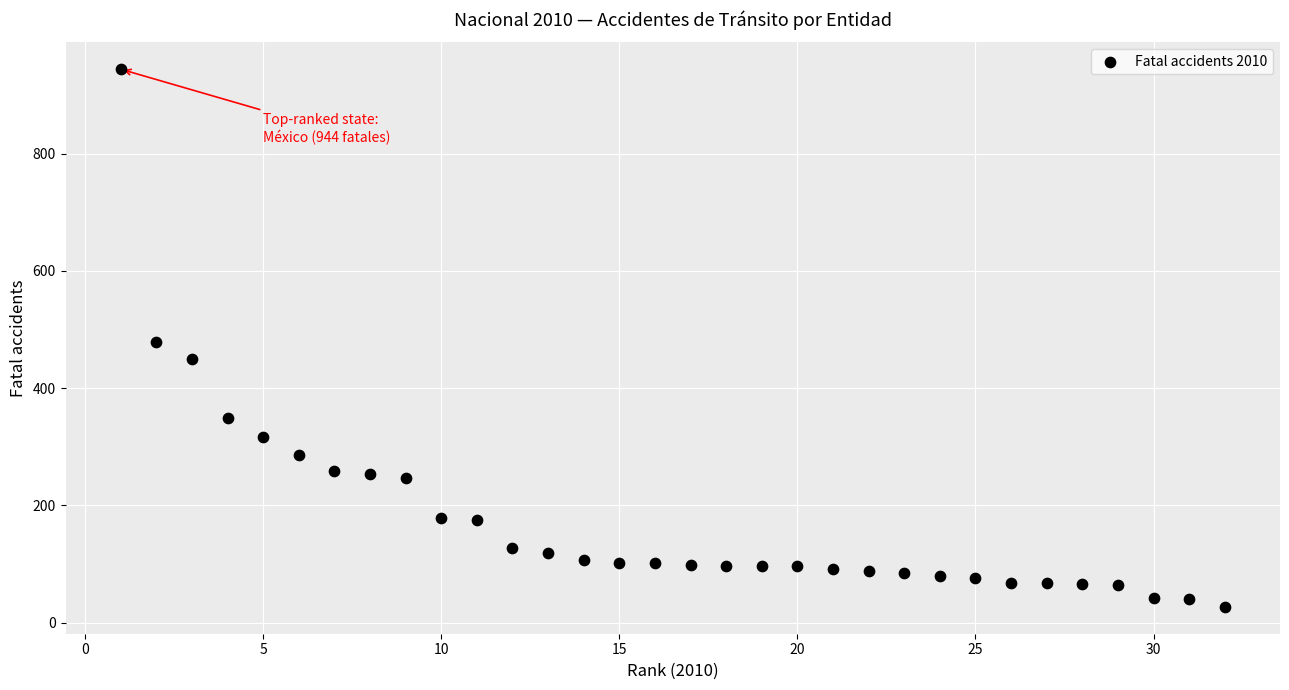

What is the range of Y values (max minus min)?

917